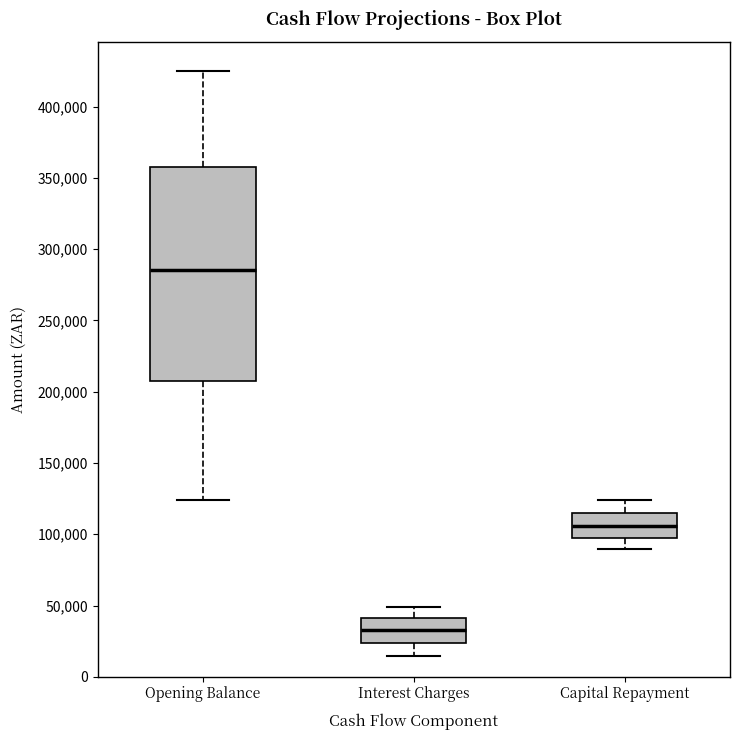

Which box has the lowest median line?

Interest Charges